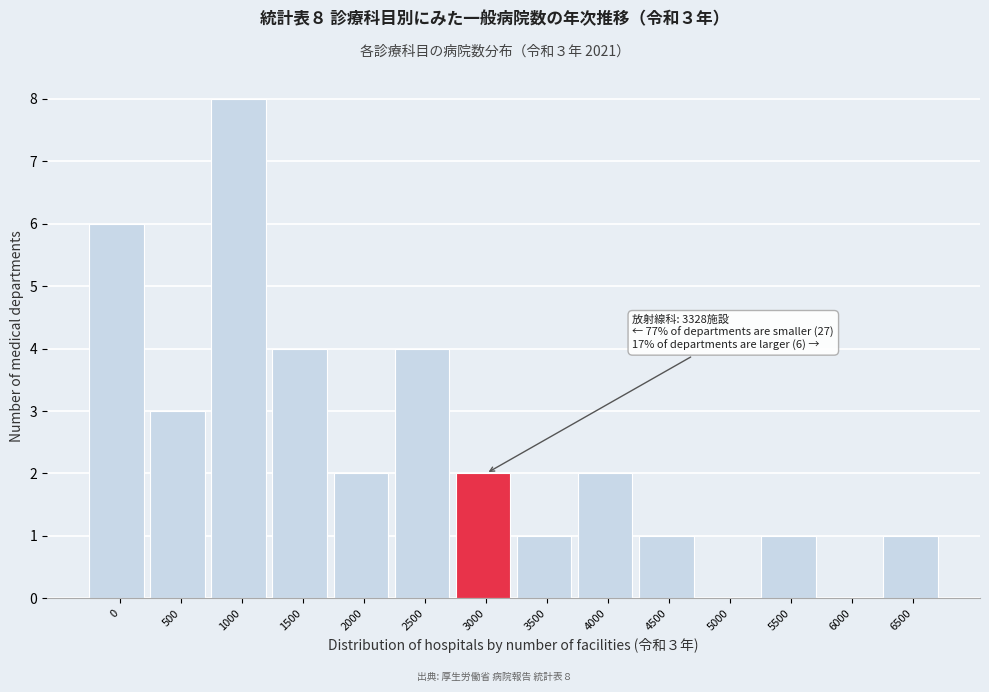

Reading left to right, transcribe all the data shown in this chart.

0=6	500=3	1000=8	1500=4	2000=2	2500=4	3000=2	3500=1	4000=2	4500=1	5000=0	5500=1	6000=0	6500=1